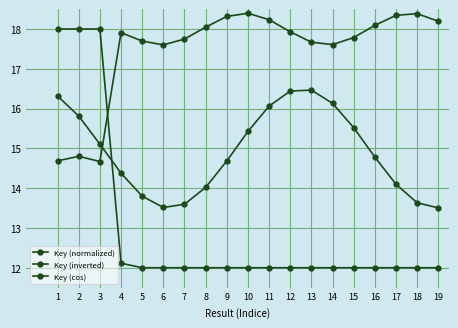

Rank the series by their average value, from highest to lowest.

Key (inverted), Key (cos), Key (normalized)